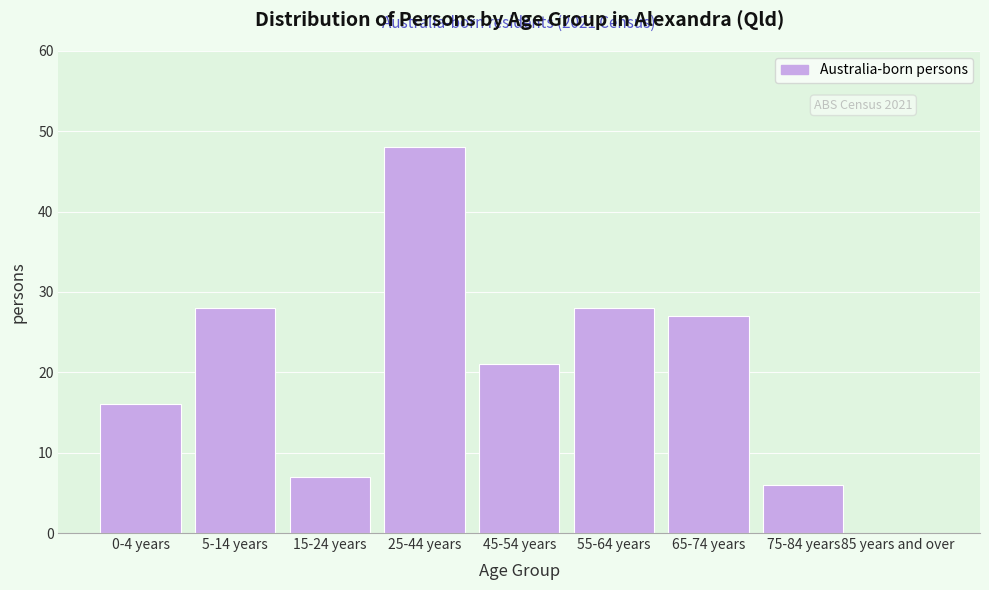

Reading right to left, extract all data points from this chart.

85 years and over=0	75-84 years=6	65-74 years=27	55-64 years=28	45-54 years=21	25-44 years=48	15-24 years=7	5-14 years=28	0-4 years=16